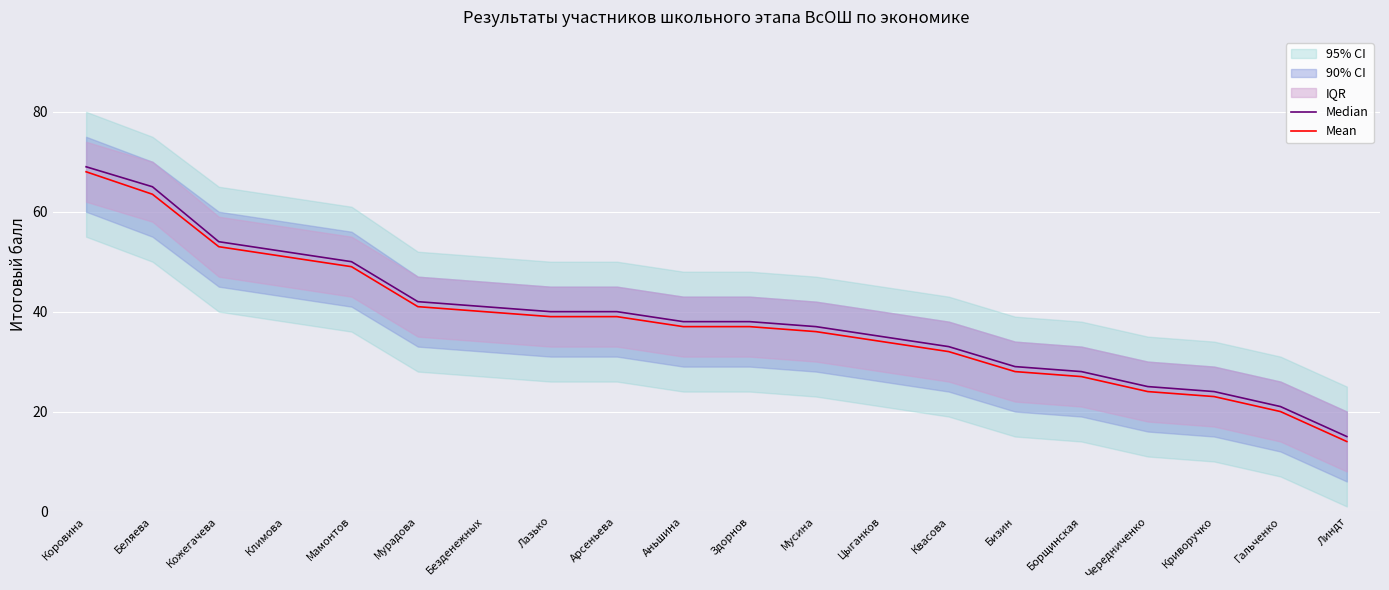

Rank the series at Гальченко from highest to lowest value.

Median, Mean